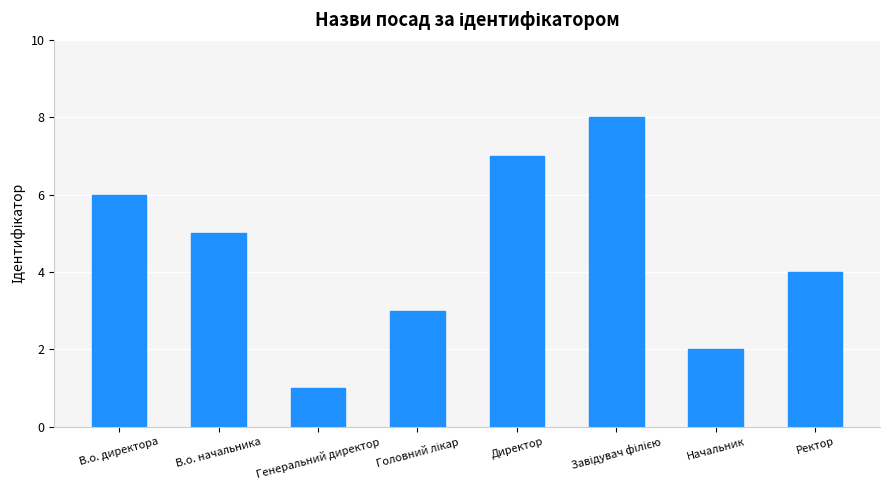

True or false: the data shows 1 at Генеральний директор.

True